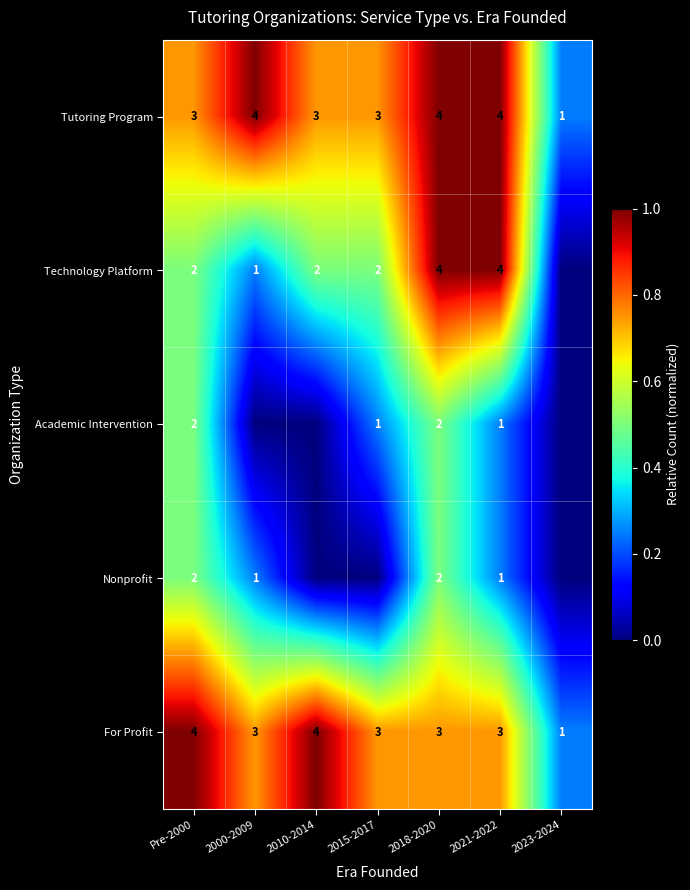

What is the approximate value of Tutoring Program at Pre-2000?

3